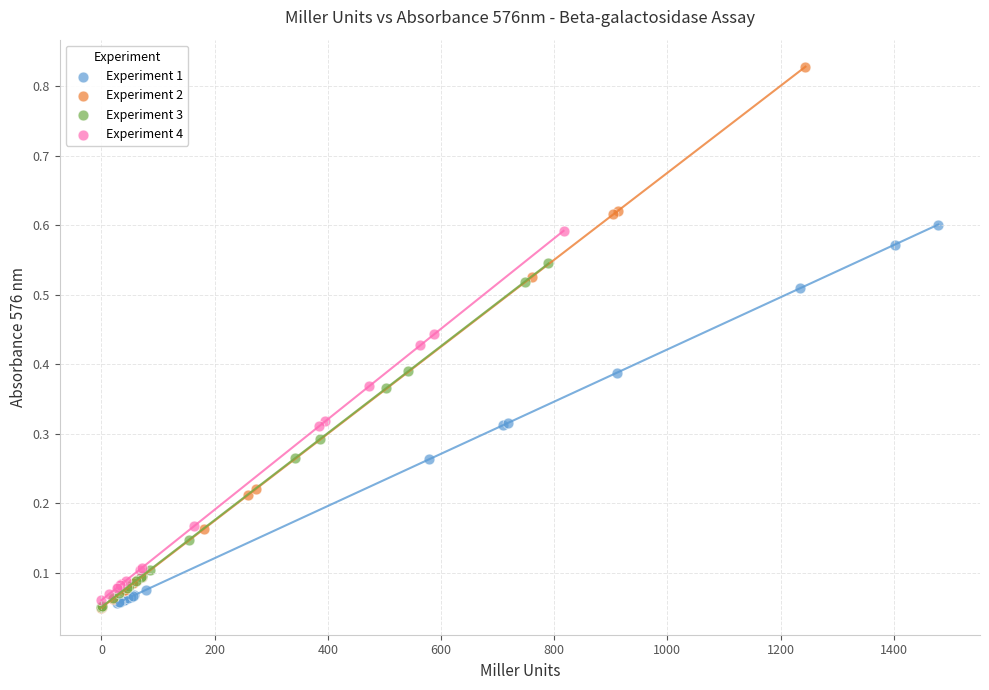

Which series reaches the maximum Y coordinate?

Experiment 2